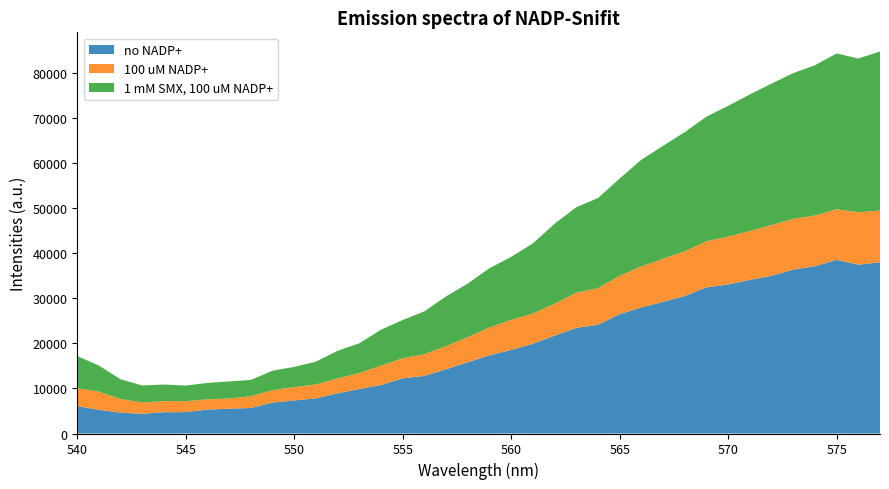

What is the minimum value for no NADP+?

4383